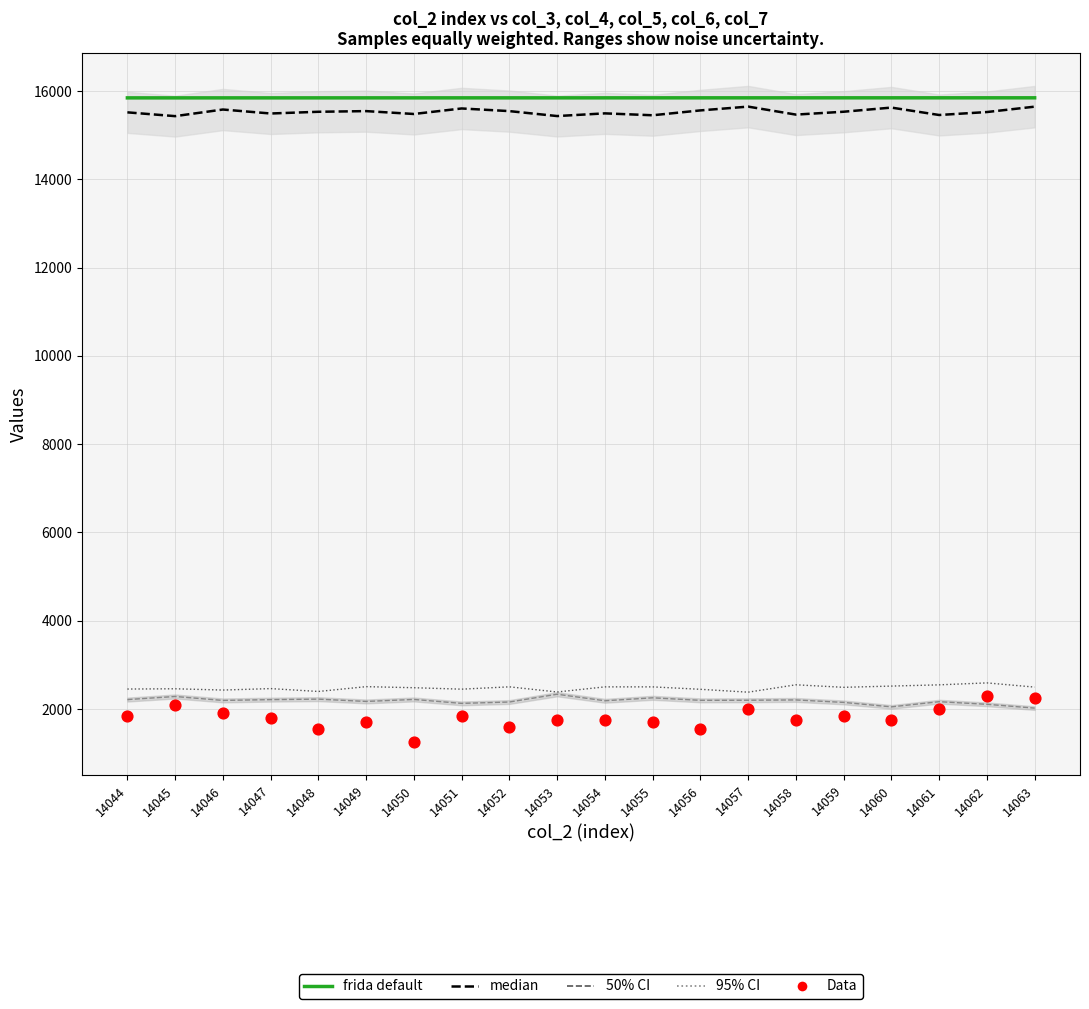

At how many categories does at least one series exceed 12378?

20